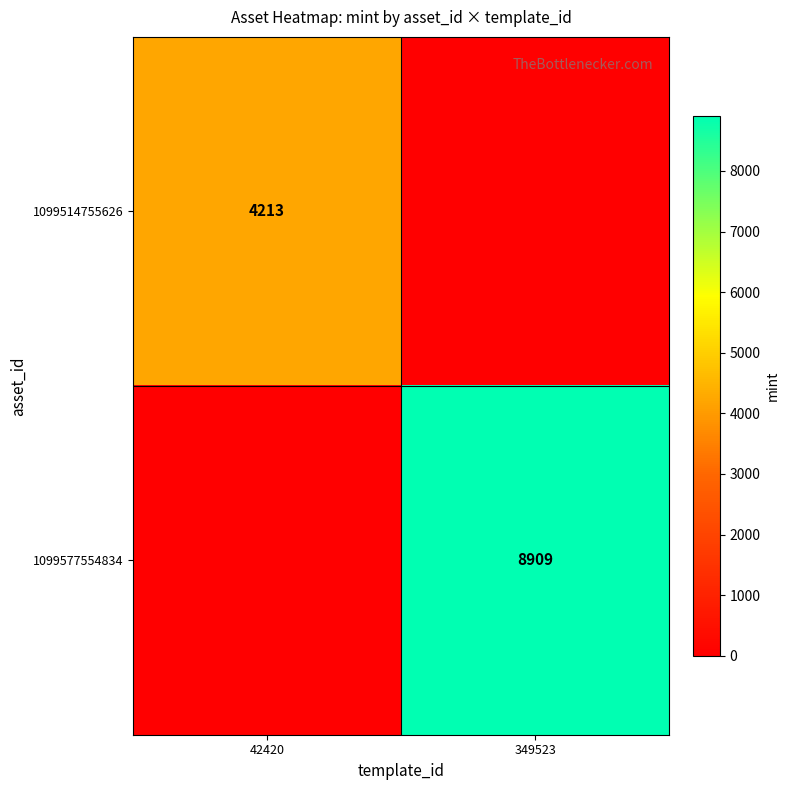

Is it true that 1099514755626 equals 5911 at 42420?

False